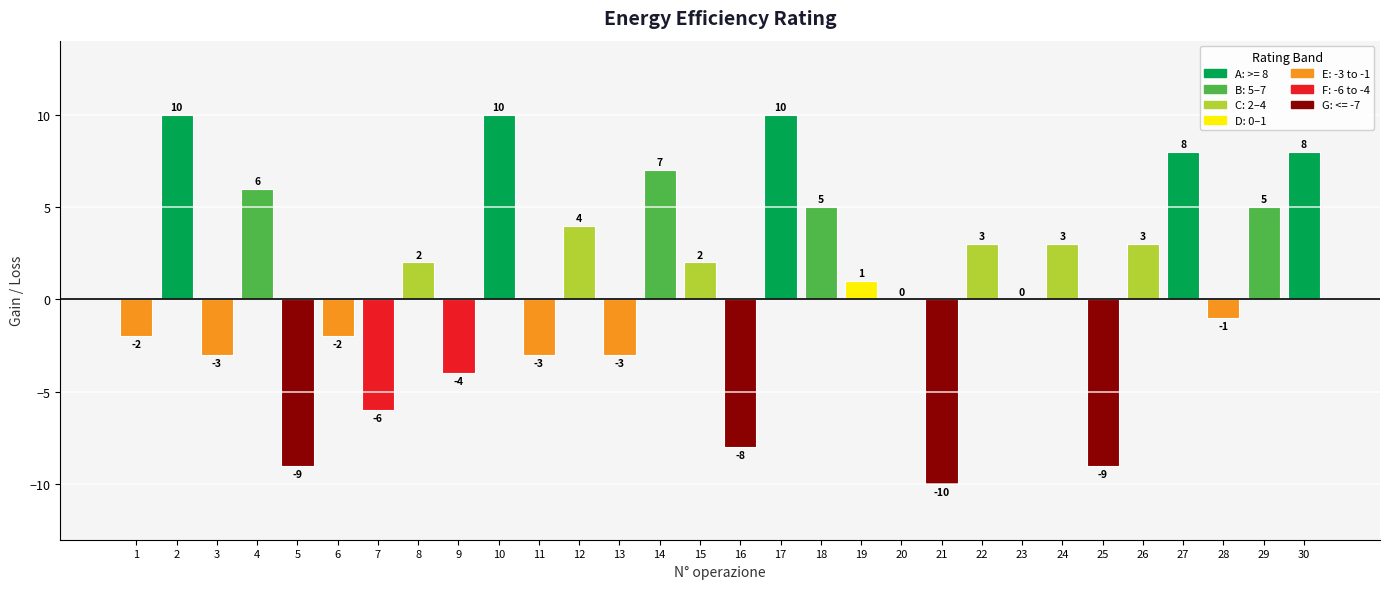

The chart shows a value of 6 at 12. True or false?

False